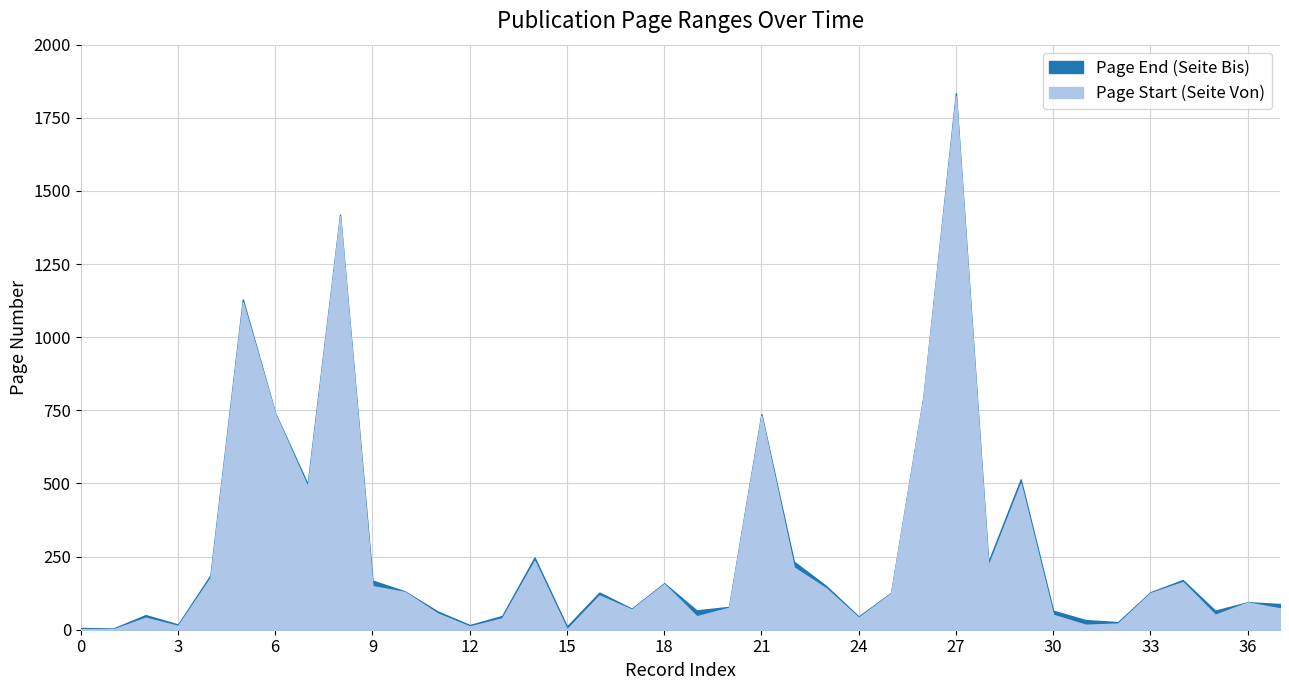

How many lines are shown in the chart?

2